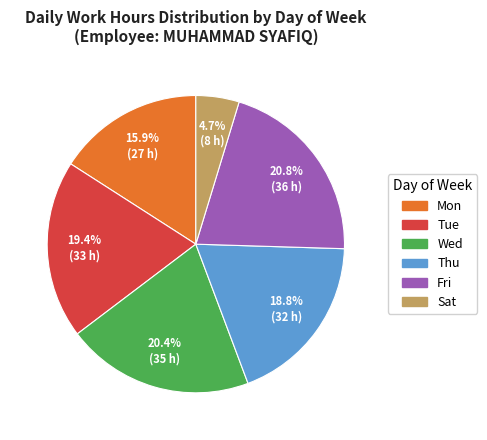

Which slice is the smallest?

Sat